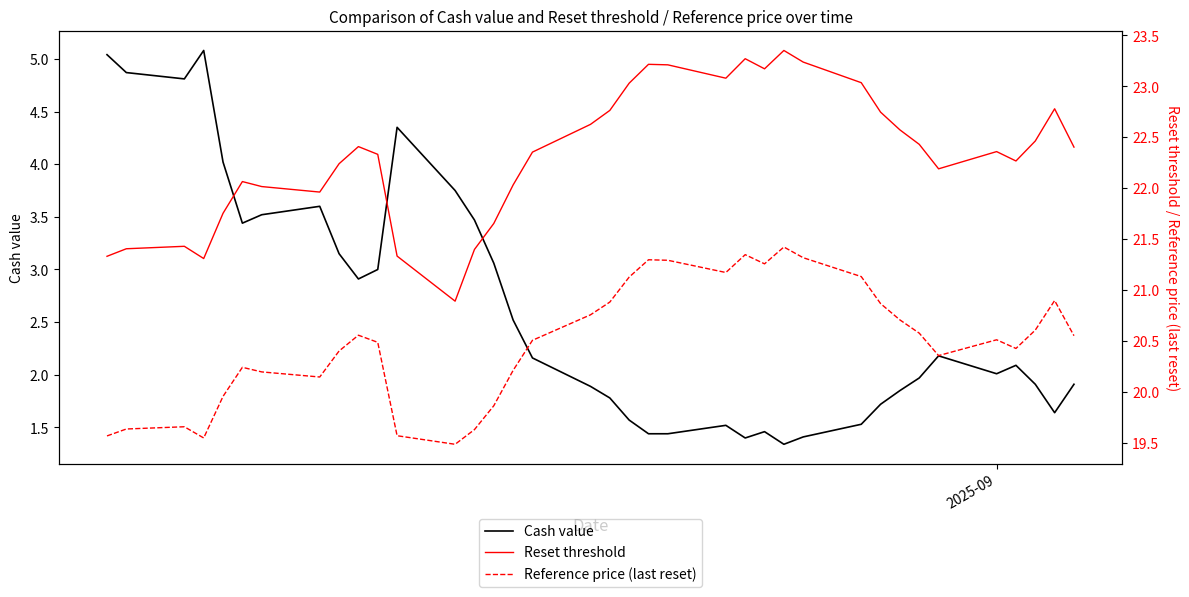

What is the highest value of the Cash value series?

5.1